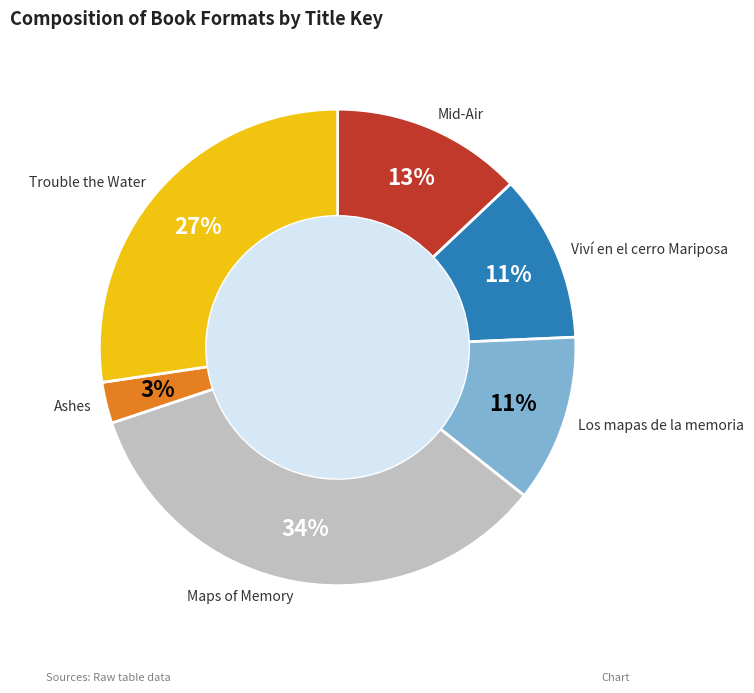

How many segments does this pie chart have?

6